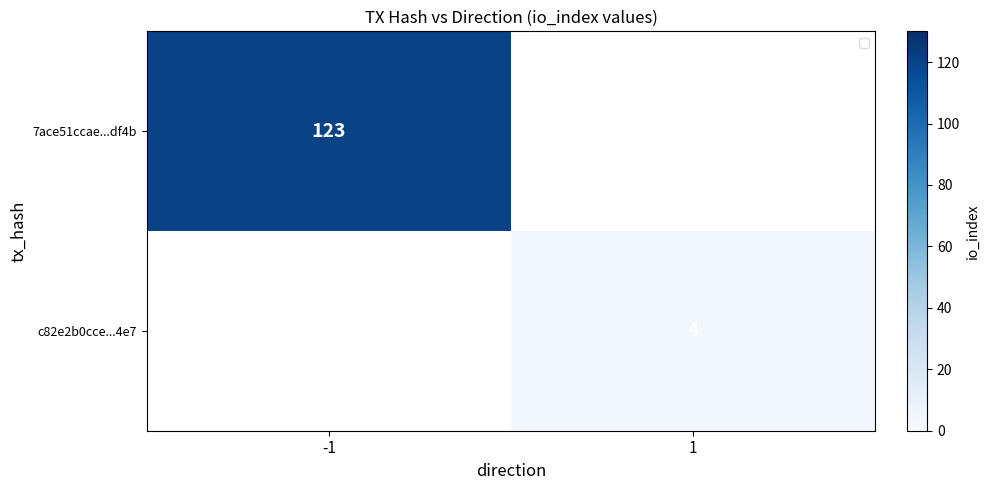

Rank the series at 1 from lowest to highest value.

7ace51ccae...df4b, c82e2b0cce...4e7